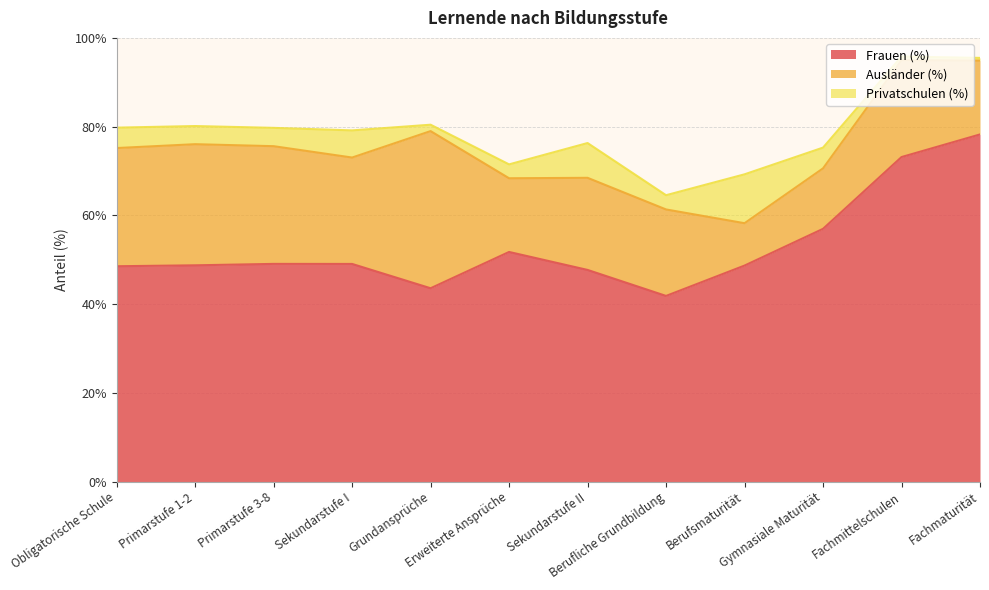

Which series has the widest spread of values?

Frauen (%)